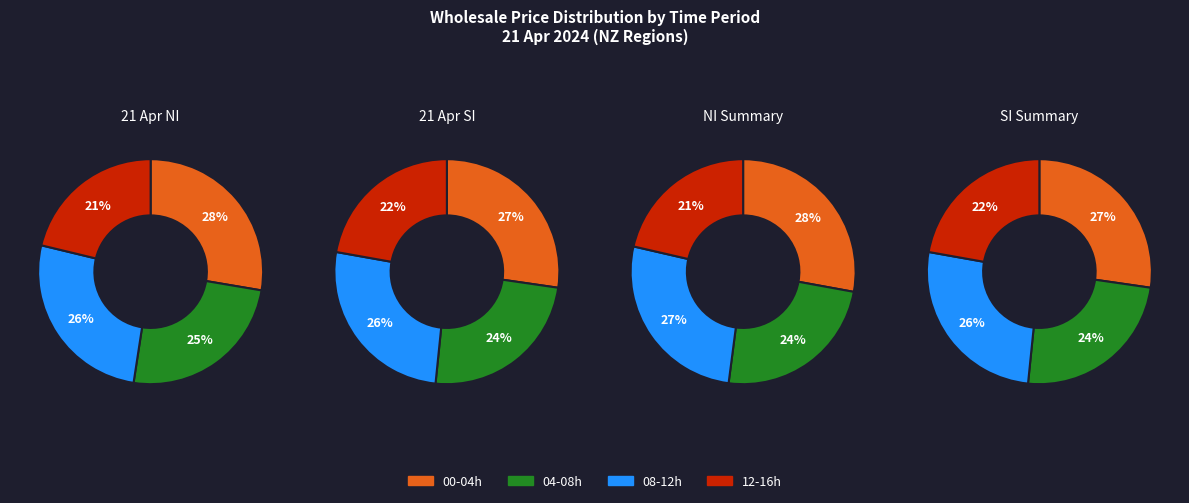

Is there any slice that represents more than half of the pie?

No